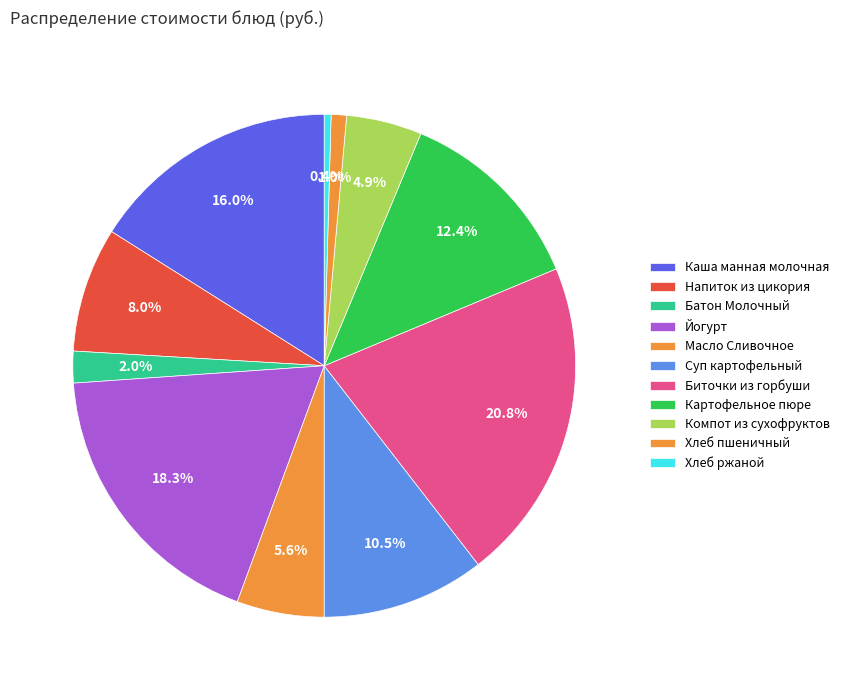

Count the number of slices in the pie.

11